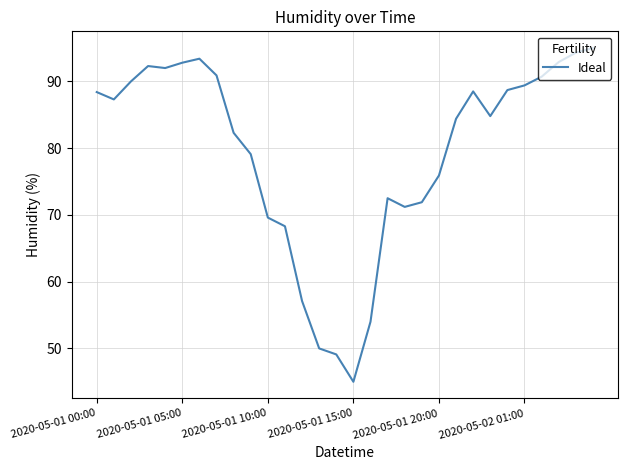

What is the difference between the maximum and minimum values?

50.0